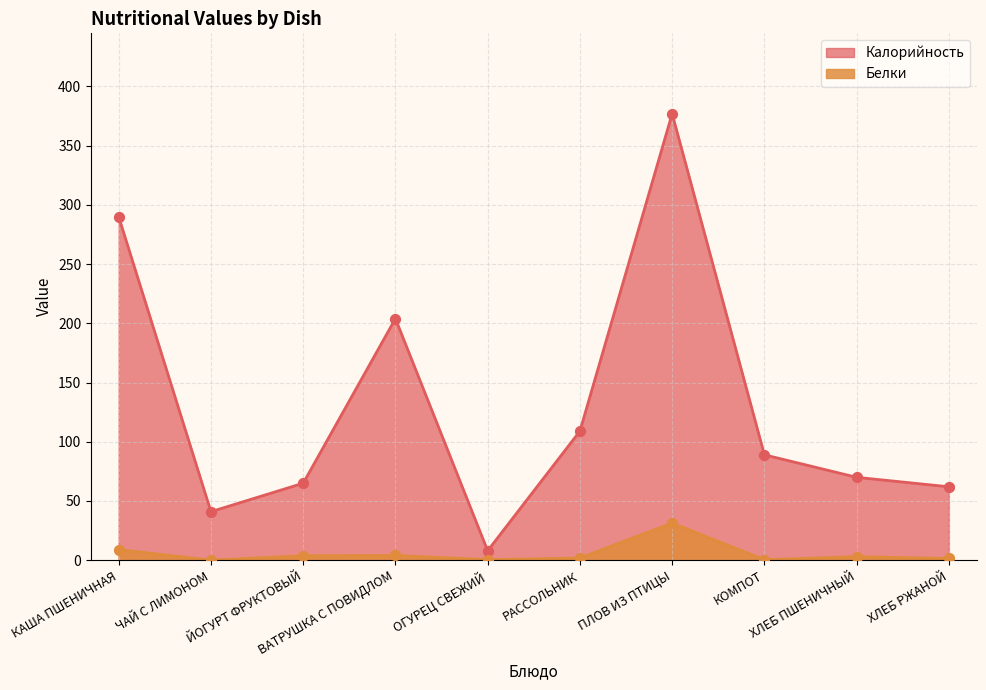

Which series has the largest Y range (max minus min)?

Калорийность